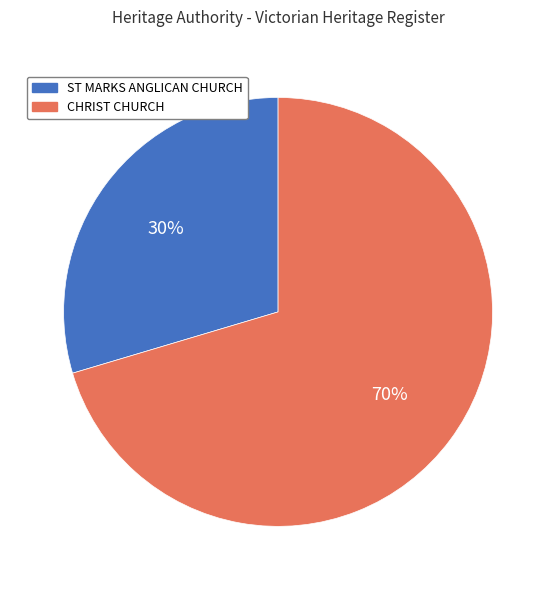

What is the largest slice in the pie chart?

CHRIST CHURCH